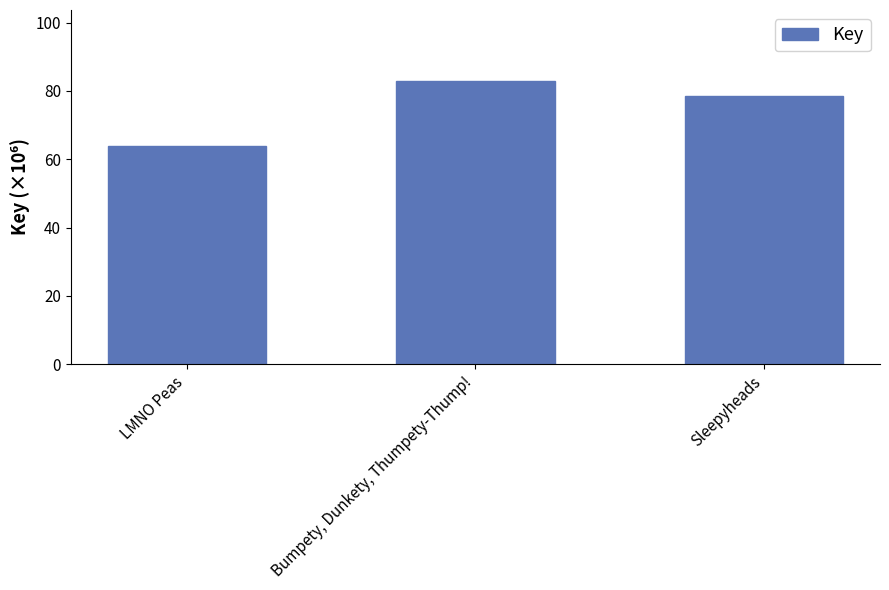

Are the bars horizontal?

No